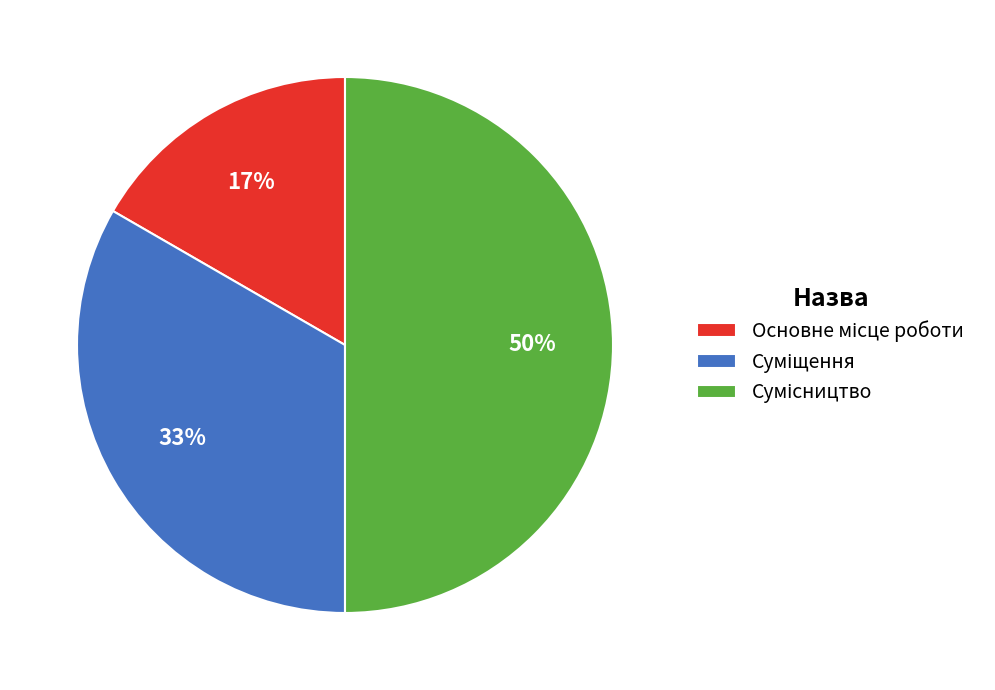

To the nearest percent, what is the average slice percentage?

33%